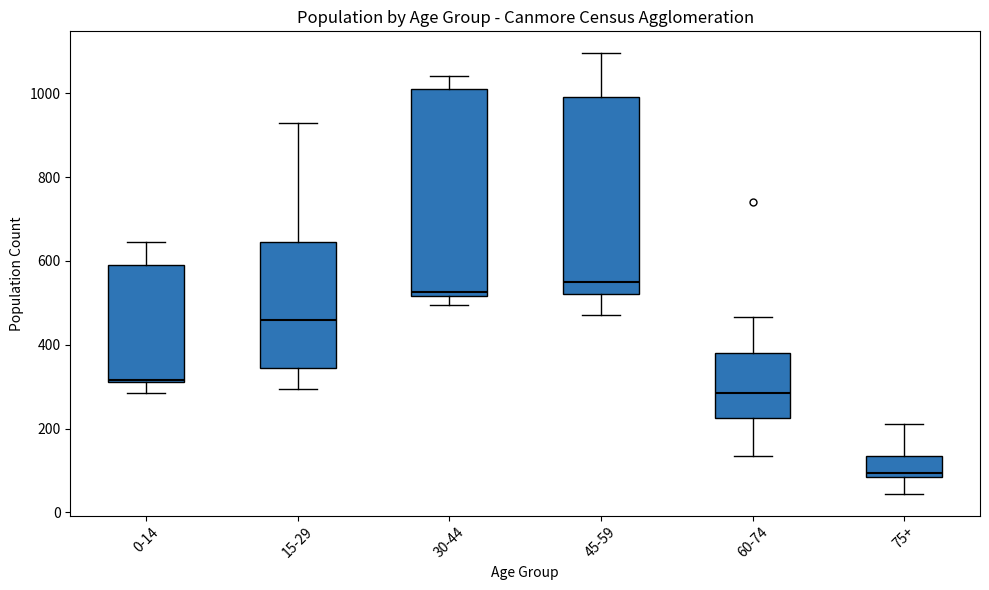

Comparing the boxes themselves (not the whiskers), which one is the tallest?

30-44